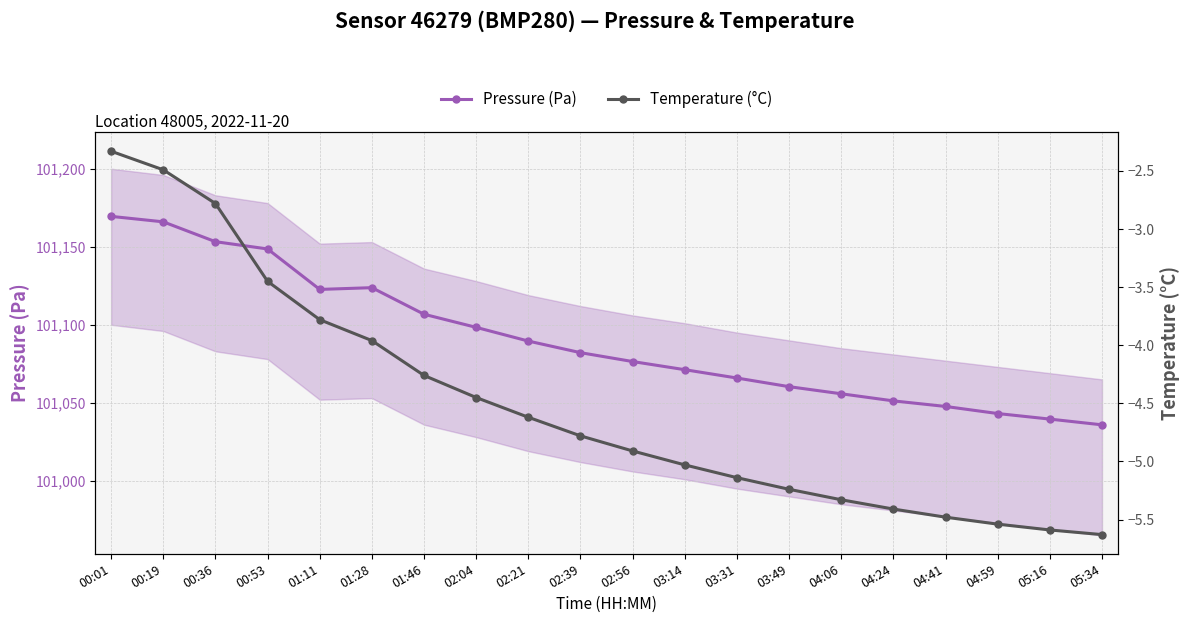

What is the sum of the Pressure (Pa) values at 05:34 and 04:06?

202091.7